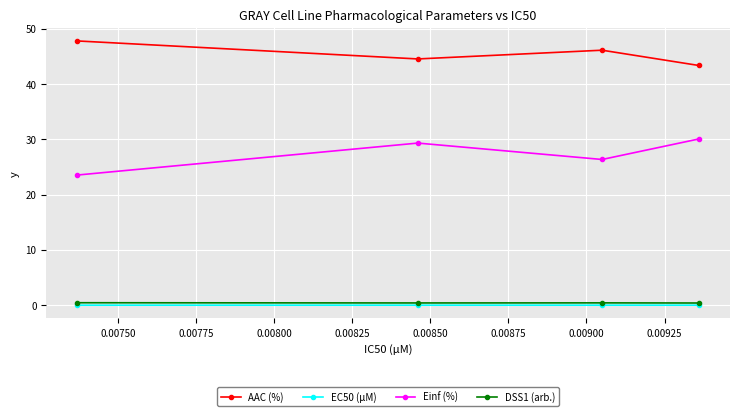

How many AAC (%) values are between 44 and 47?

2